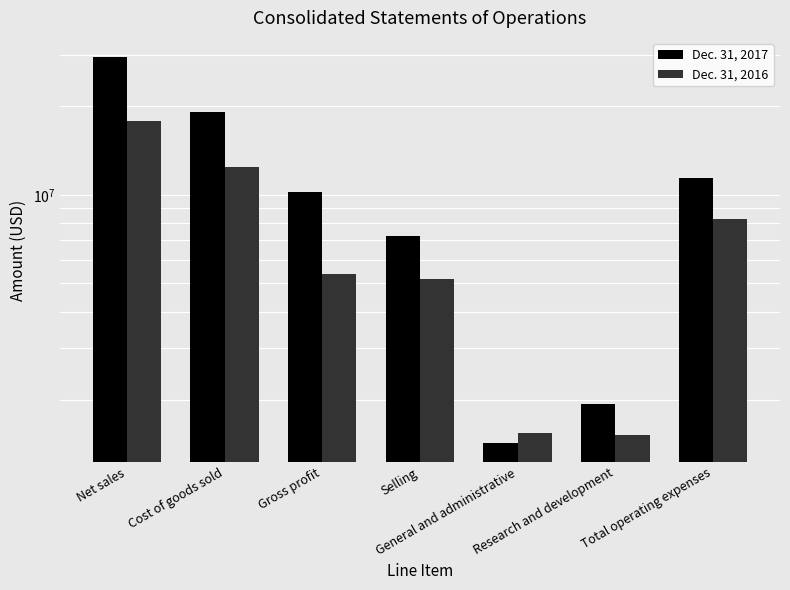

How many bars are there in total?

14